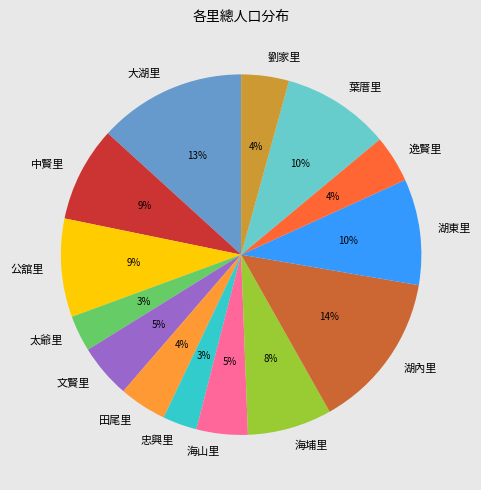

Which slice is the largest?

湖內里